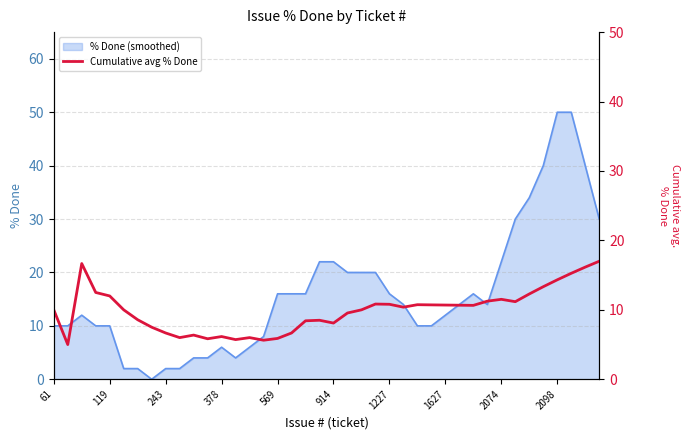

Is it true that % Done (smoothed) equals 6 at 378?

True